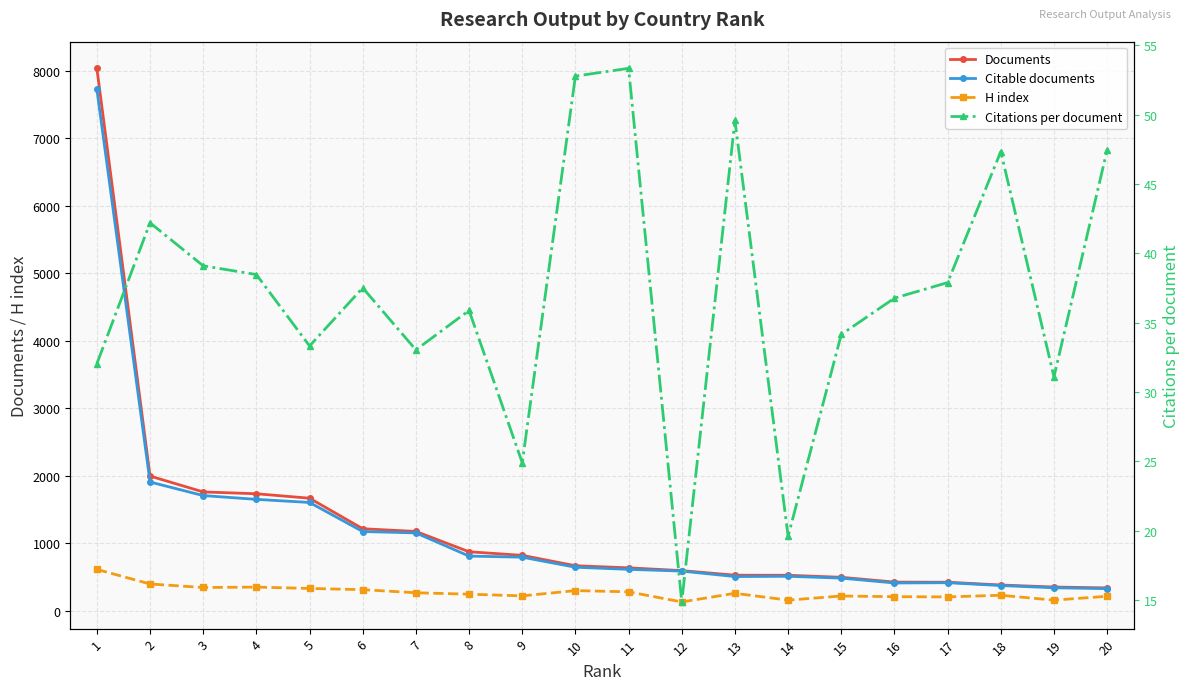

Is it true that Citable documents equals 481.1 at 8?

False